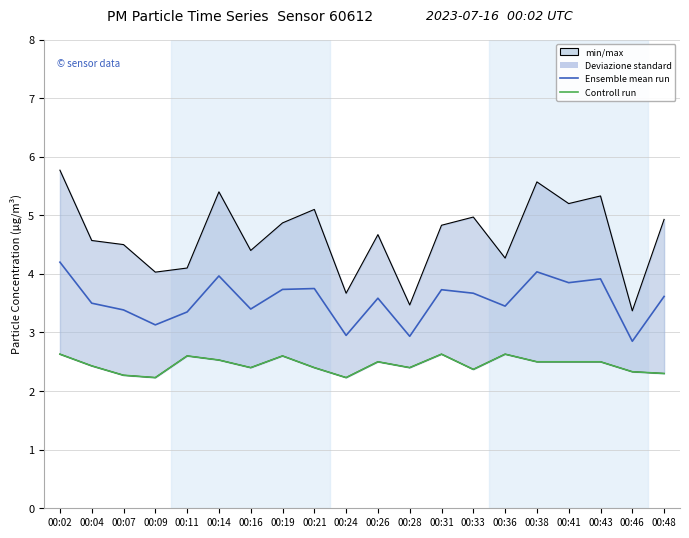

What is the sum of the Controll run values at 00:46 and 00:43?

4.8